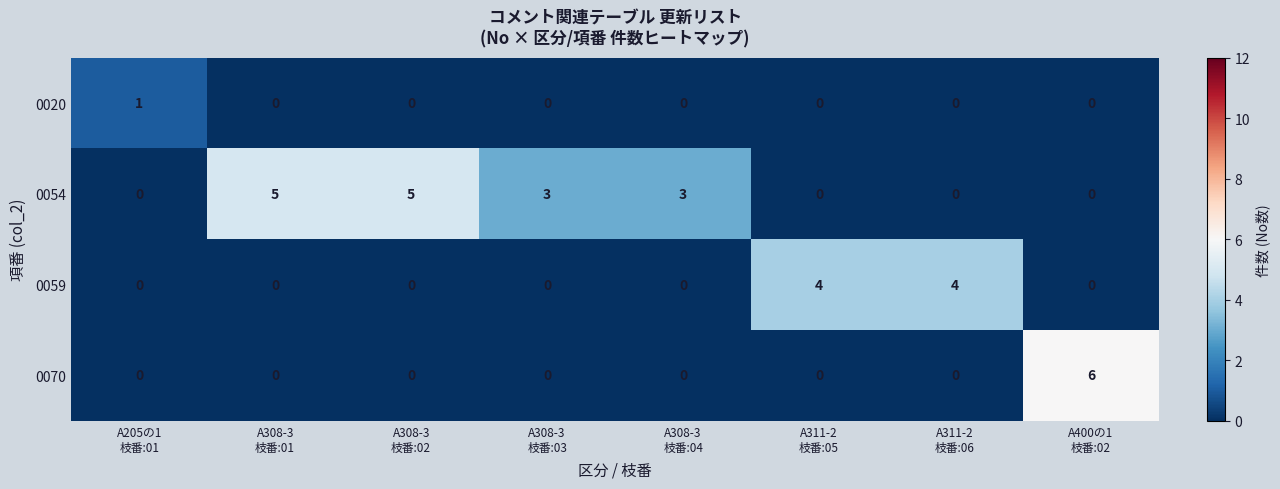

List the series in order of their peak value, highest first.

0070, 0054, 0059, 0020